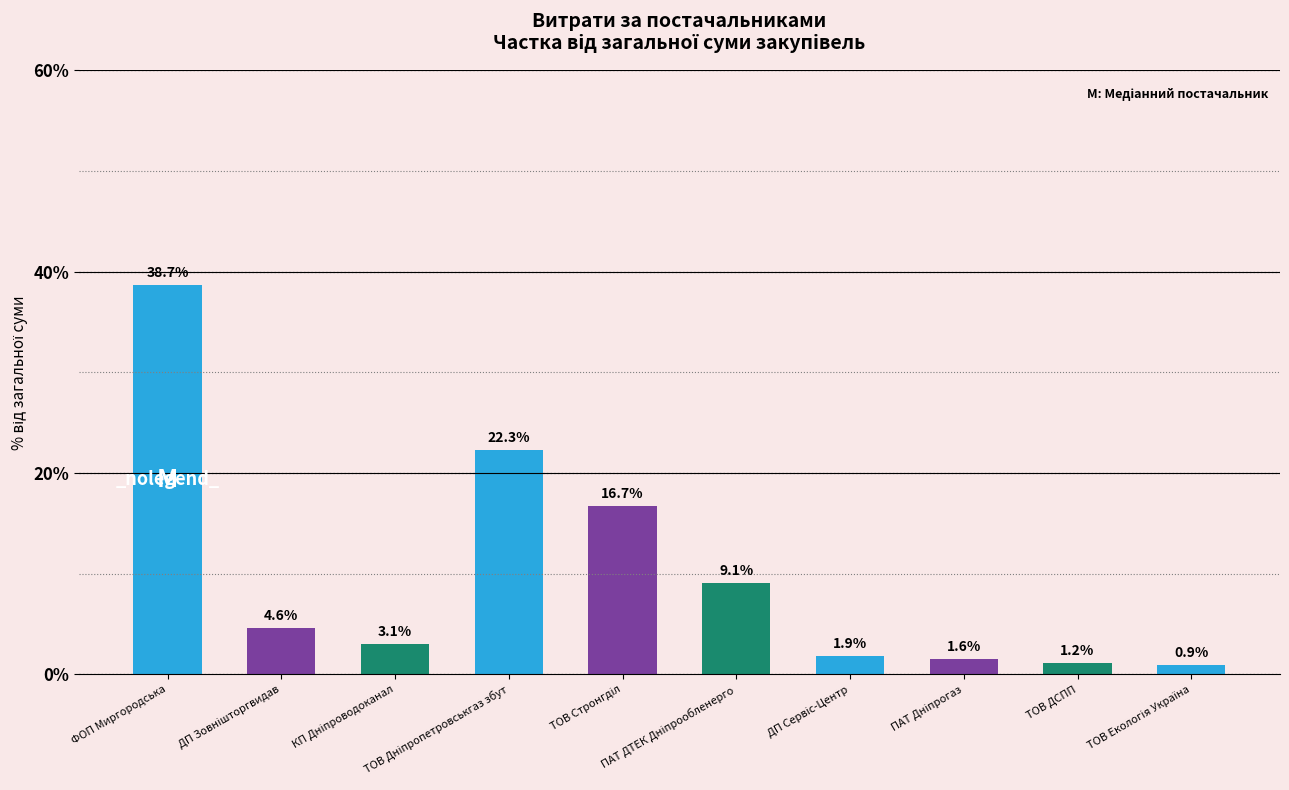

What is the average value?

10.0